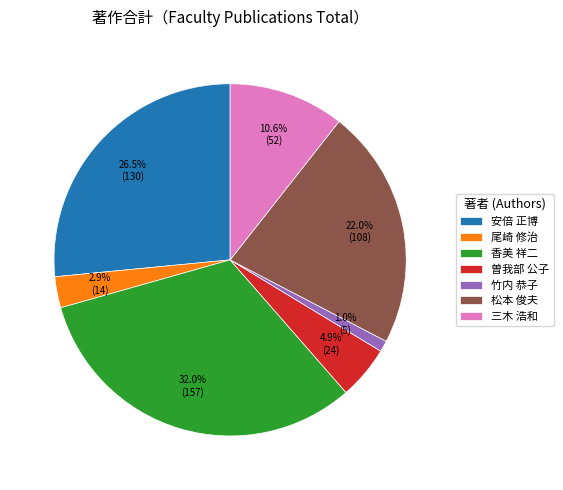

Rank the categories by value from lowest to highest.

竹内 恭子, 尾崎 修治, 曽我部 公子, 三木 浩和, 松本 俊夫, 安倍 正博, 香美 祥二